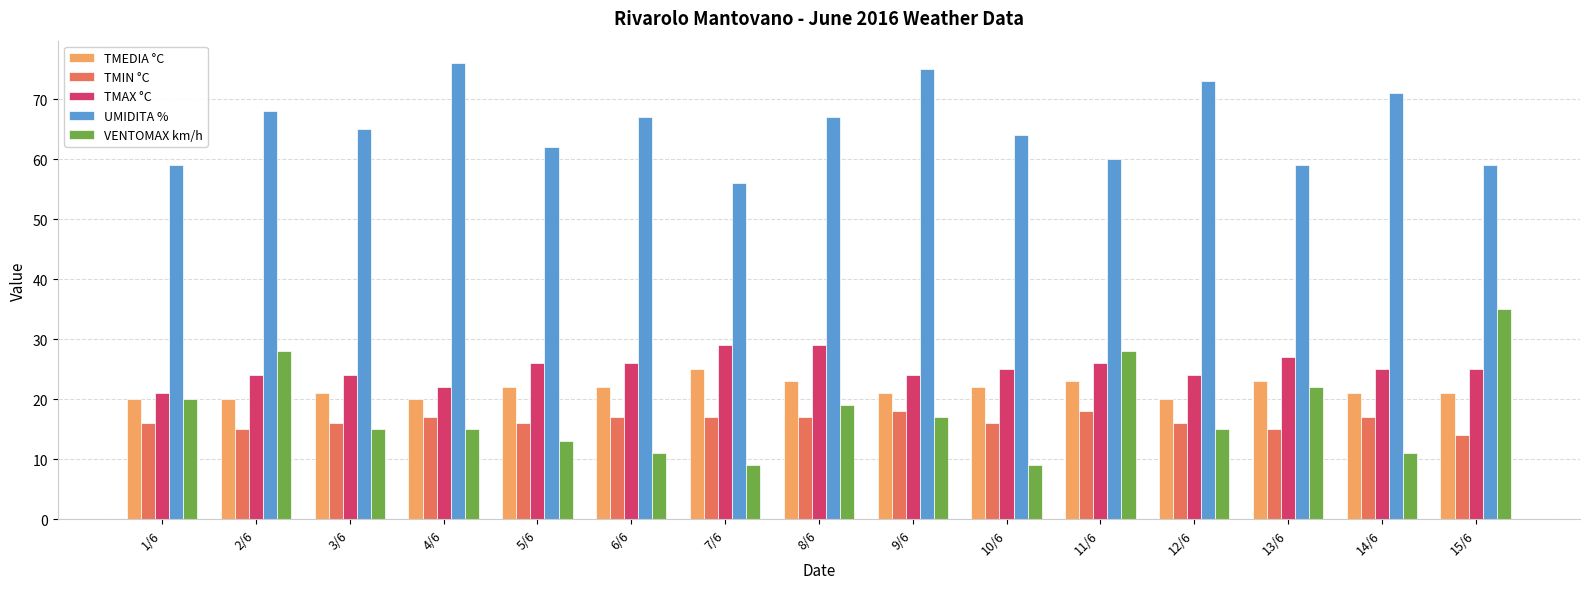

Is the value of UMIDITA % at 8/6 greater than the value of VENTOMAX km/h at 13/6?

Yes